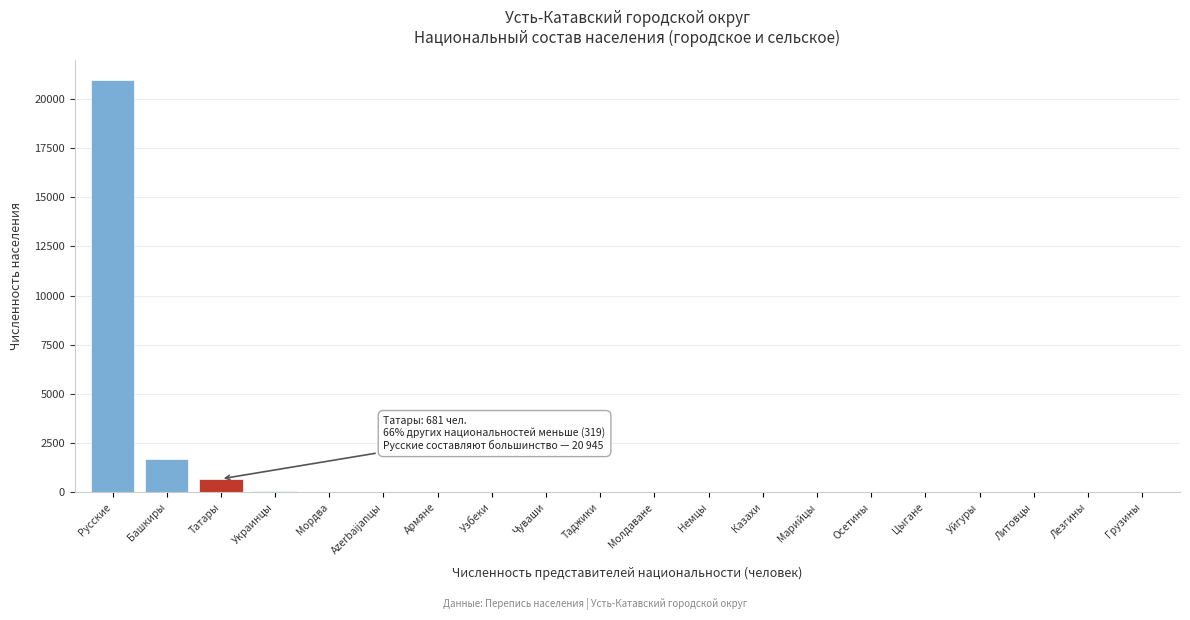

What is the sum of all values?

23579